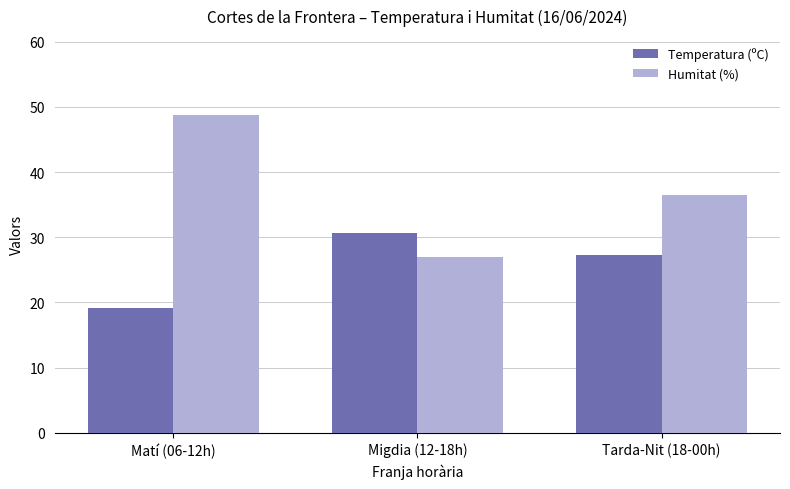

Is it true that Humitat (%) equals 36.5 at Tarda-Nit (18-00h)?

True